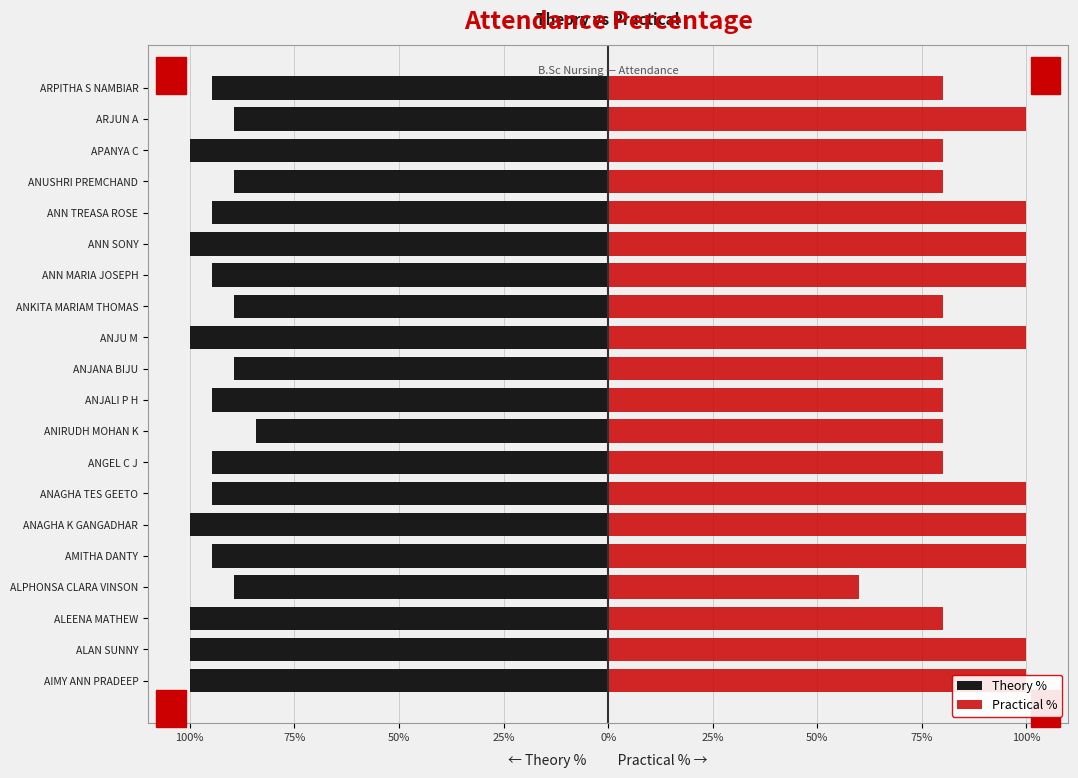

Is the value of Theory % at ARJUN A greater than the value of Practical % at AMITHA DANTY?

No